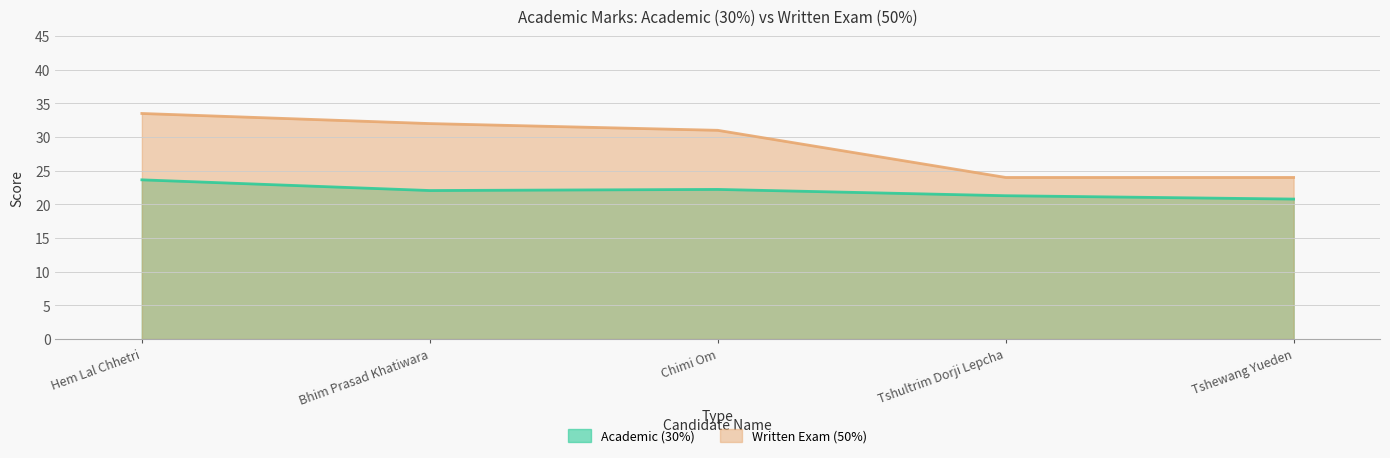

What is the smallest value displayed?

20.8